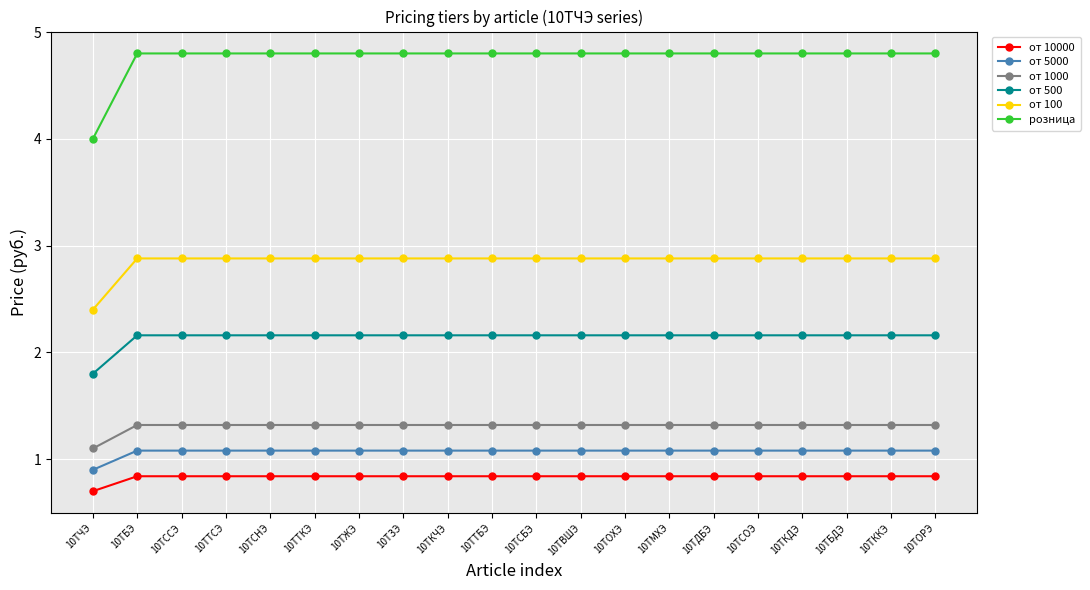

True or false: от 500 and от 100 intersect in this chart.

False